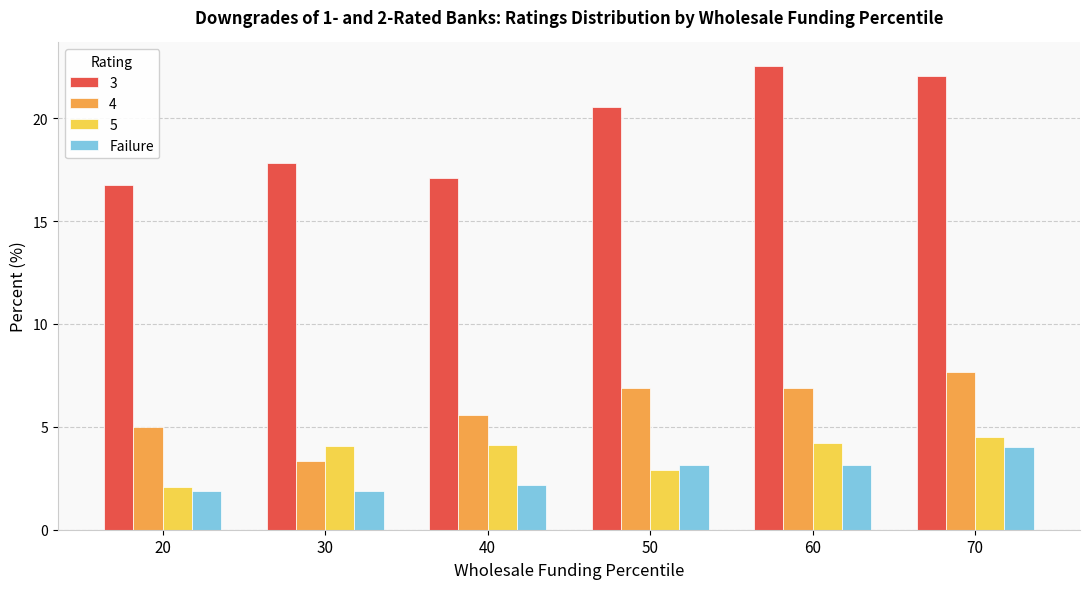

How many distinct data groups are displayed?

4